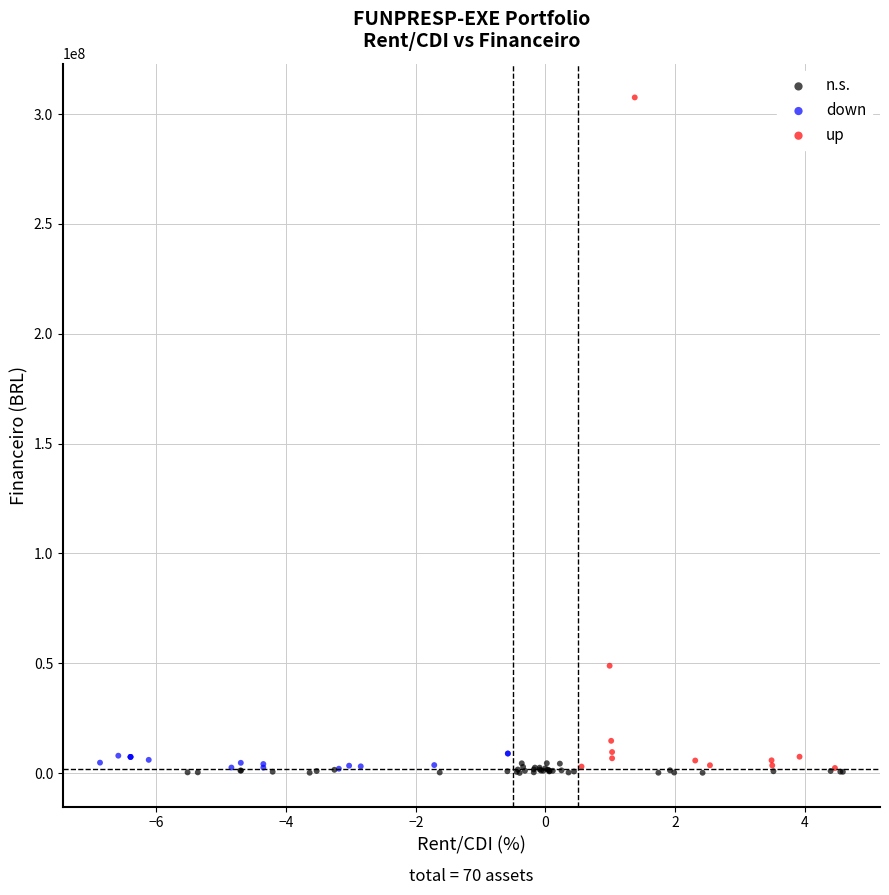

Which series has the largest Y range (max minus min)?

up